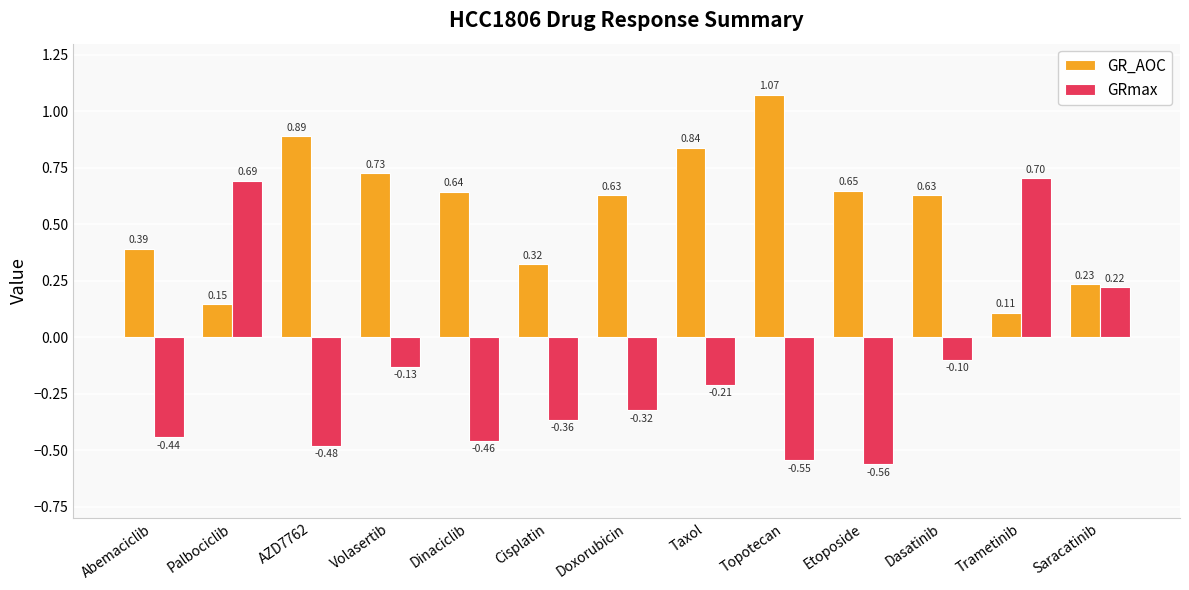

Which series has the largest range (max minus min)?

GRmax